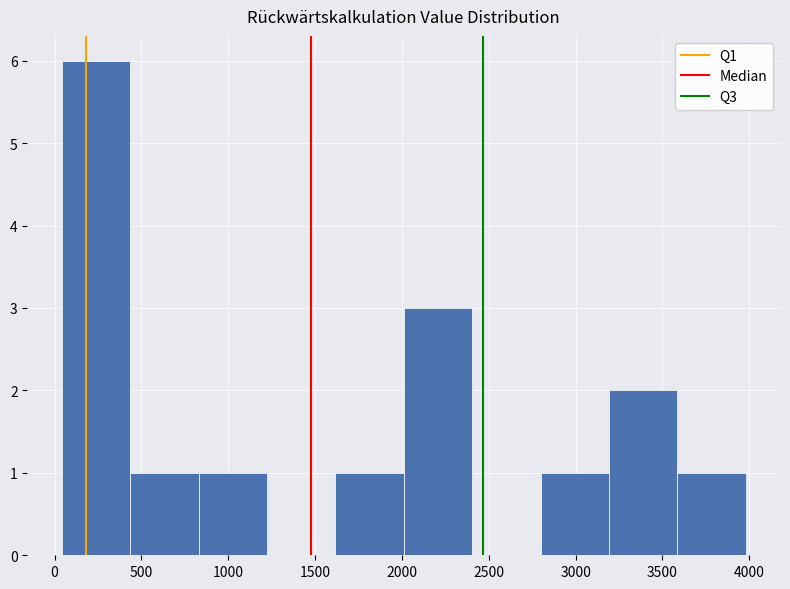

How tall is the bar that spans 450 to 850 on the x-axis? Neither the bar edges nor the heights are printed on the chart, so give them approximately, as read against the axes.

1